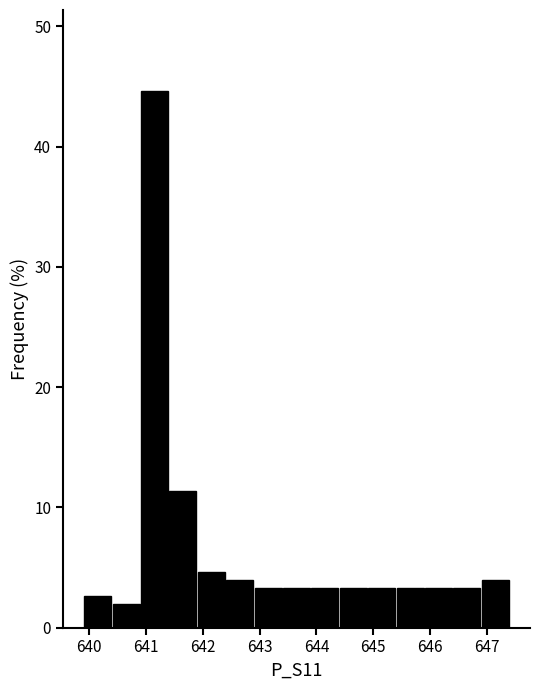

Which range on the x-axis has the tallest bar?

640.9 to 641.4